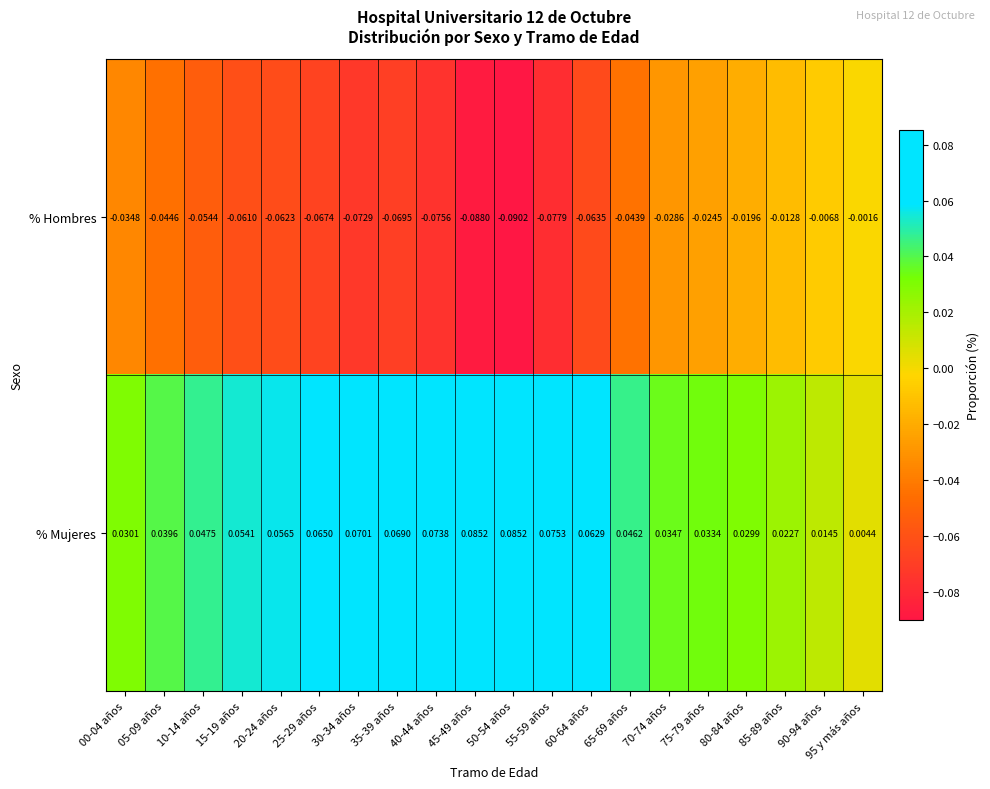

Which label corresponds to the smallest value in the chart?

50-54 años